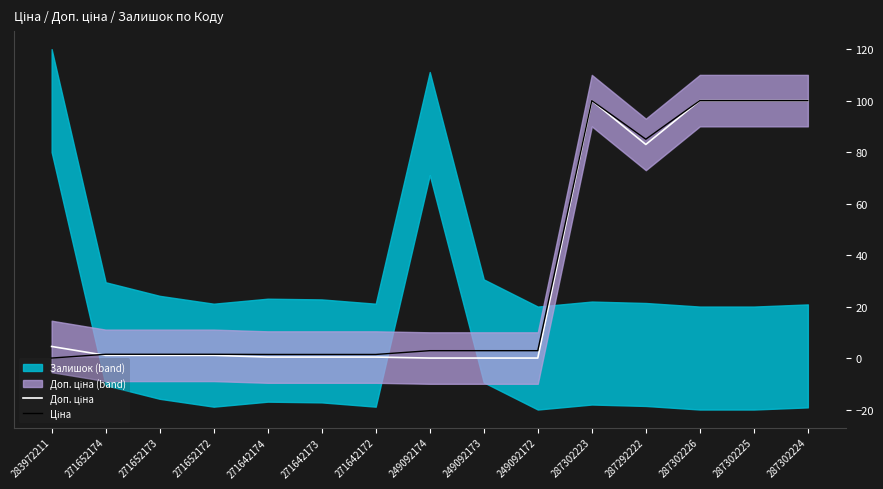

How many values in Ціна are above zero?

14